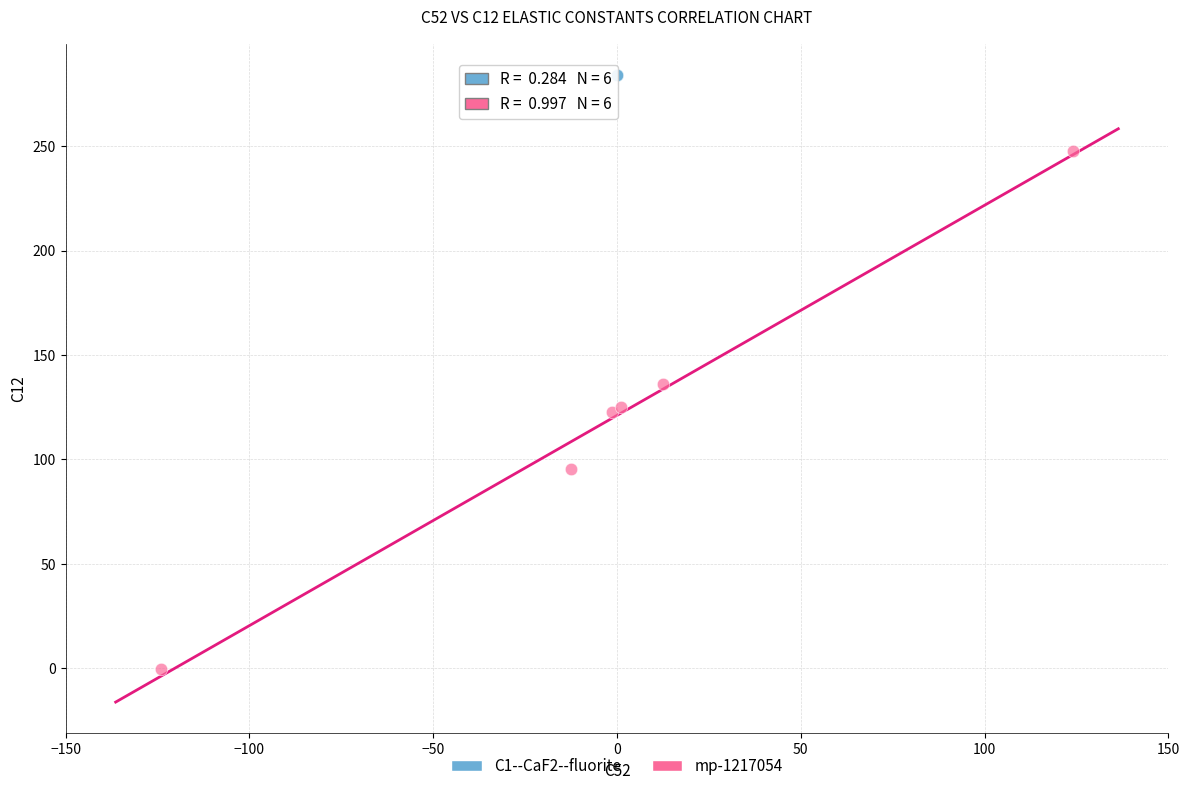

Which series has the widest spread of Y values?

mp-1217054